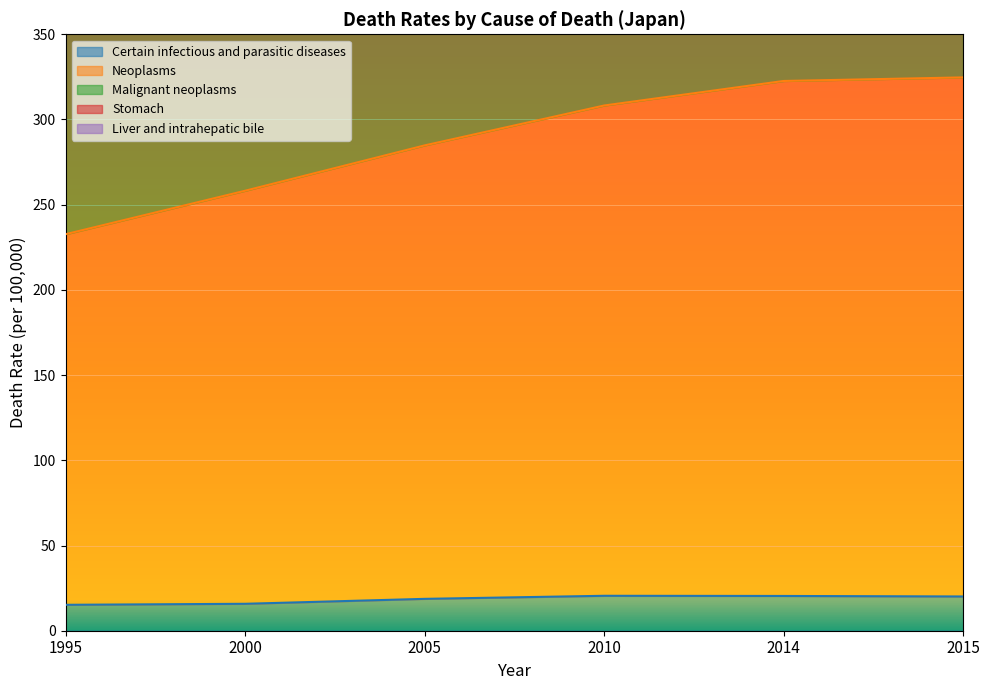

What is the lowest value of the Certain infectious and parasitic diseases series?

15.2